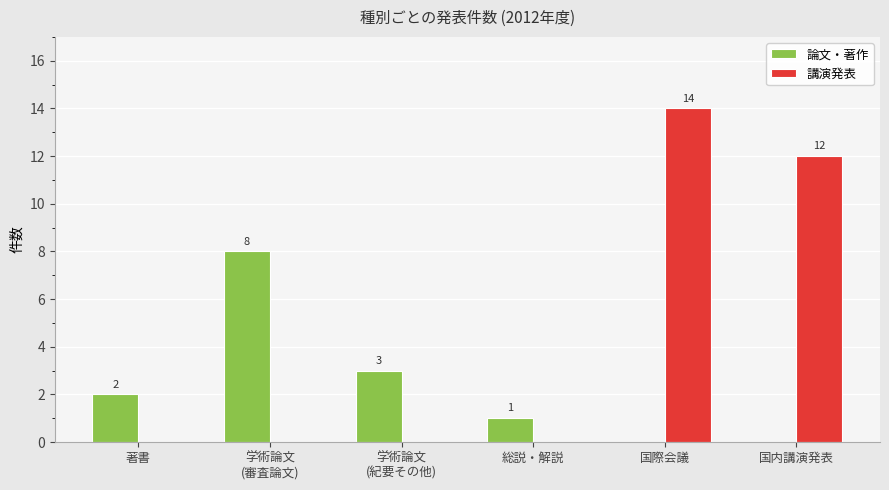

The 論文・著作 series shows 0 at 国内講演発表. True or false?

True